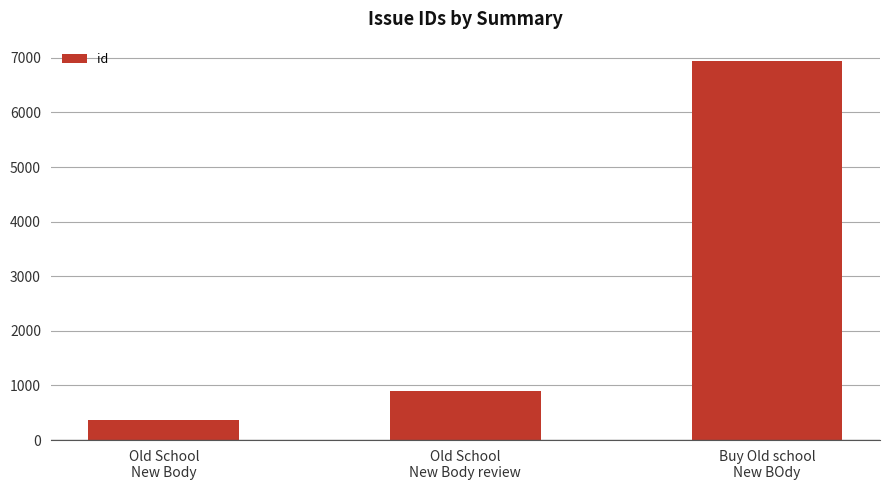

What is the label of the 2nd bar from the right?

Old School
New Body review